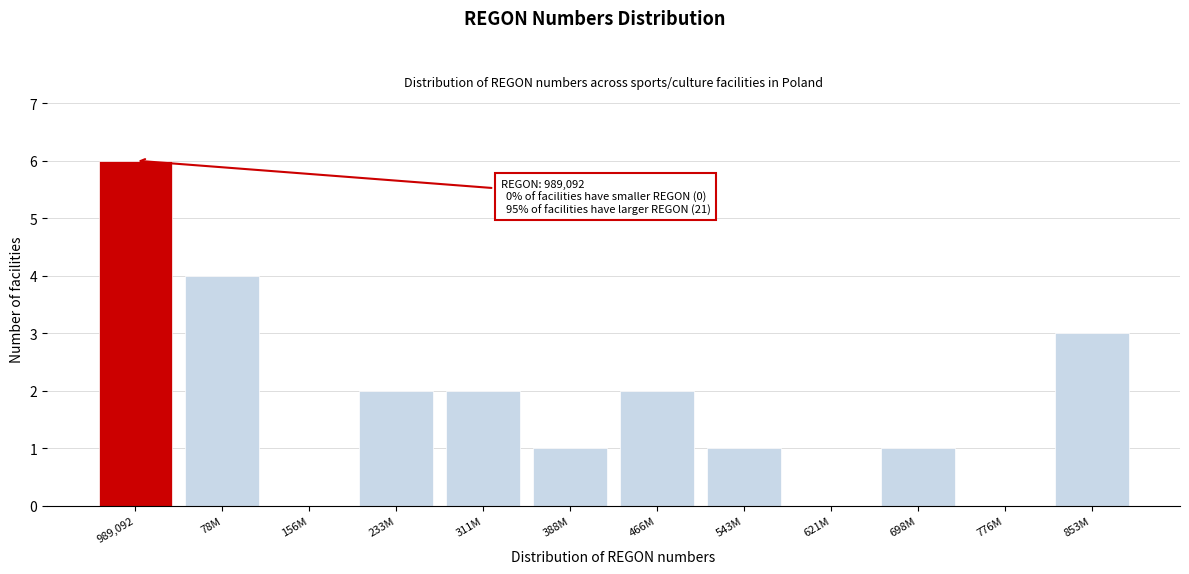

Reading right to left, transcribe all the data shown in this chart.

853M=3	776M=0	698M=1	621M=0	543M=1	466M=2	388M=1	311M=2	233M=2	156M=0	78M=4	989,092=6